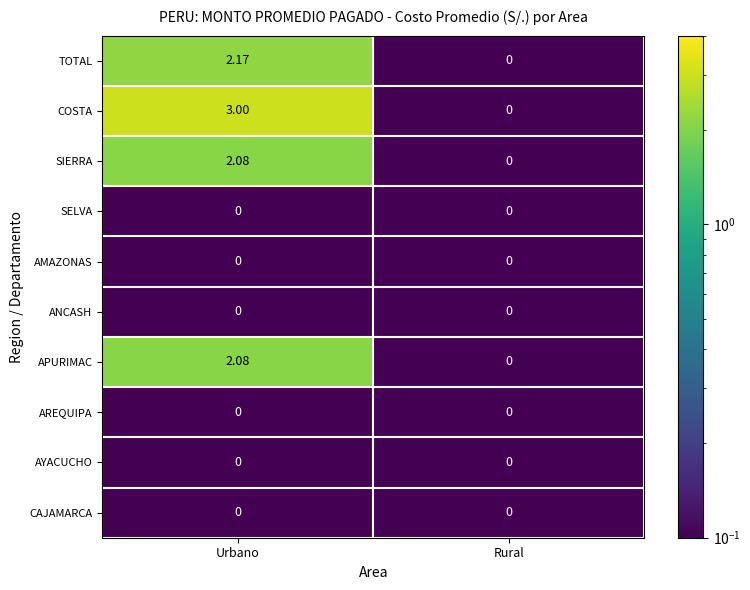

What is the greatest value displayed?

3.0